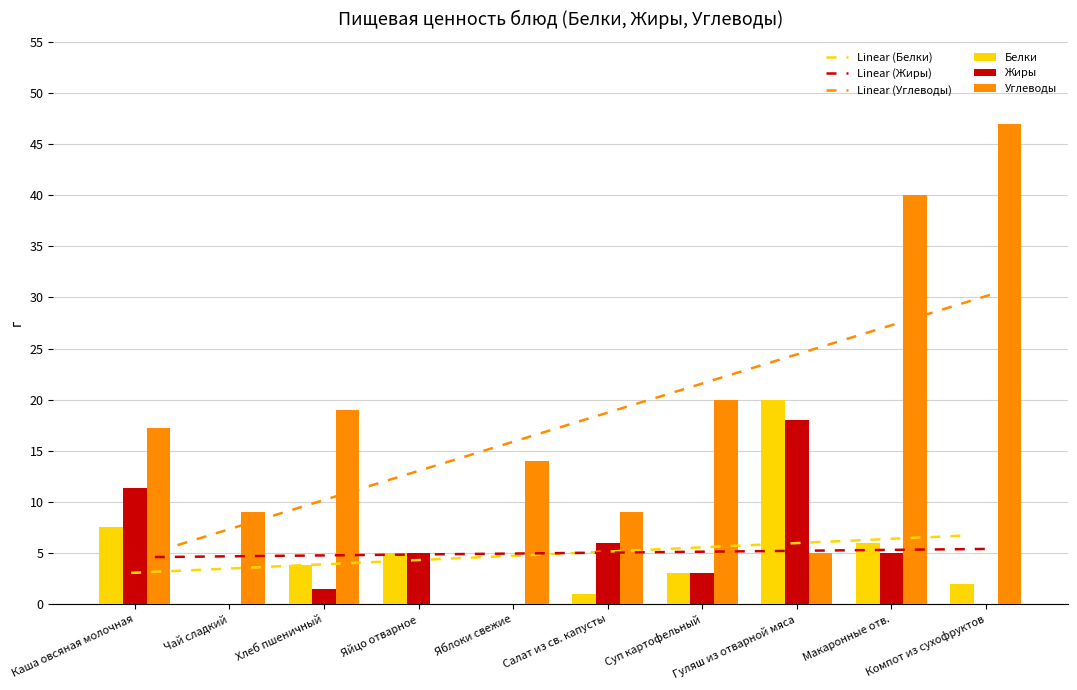

What is the label of the 9th bar from the right?

Чай сладкий